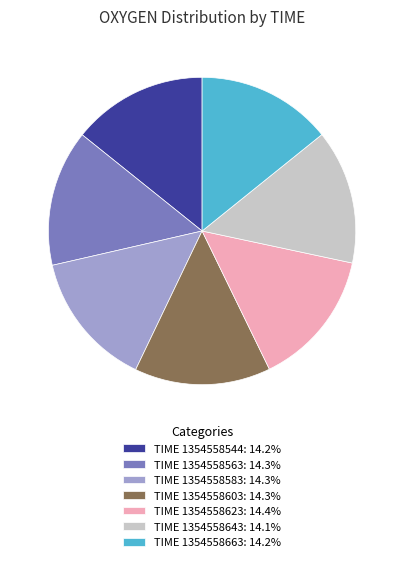

Does TIME 1354558623: 14.4% account for over 50% of the chart?

No